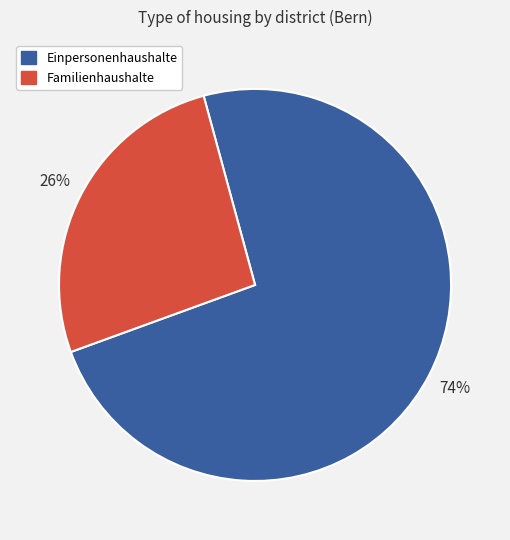

Is there a majority slice in this chart?

Yes